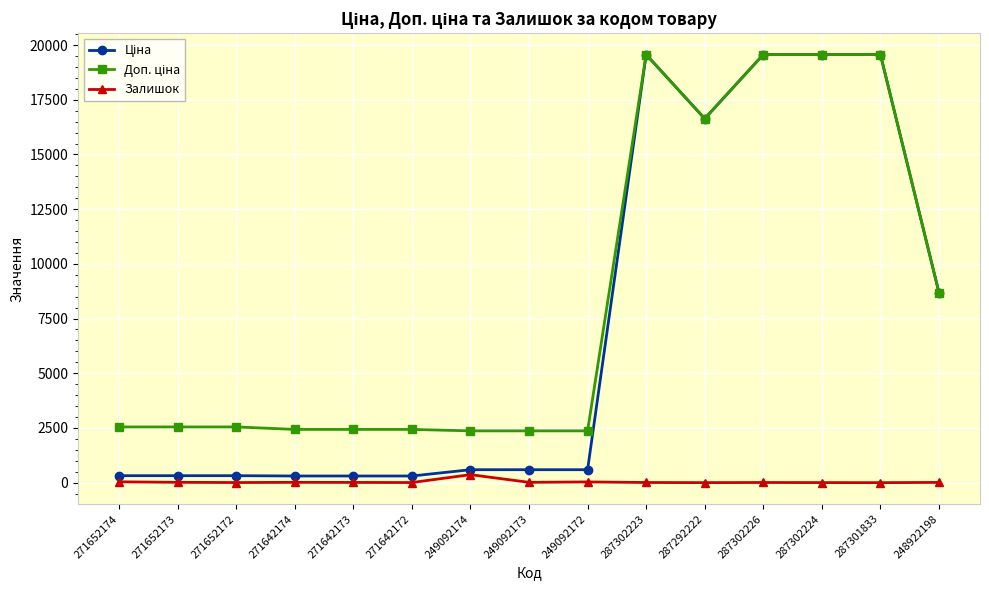

At how many categories does at least one series exceed 5258?

6